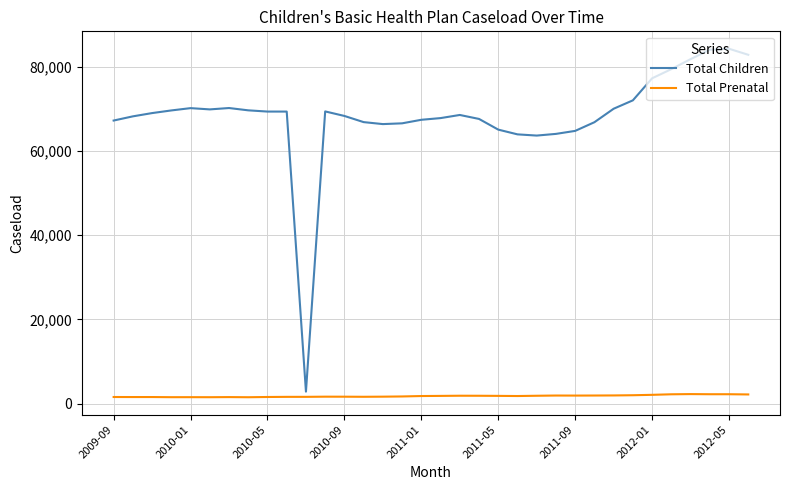

What is the greatest value displayed?

84290